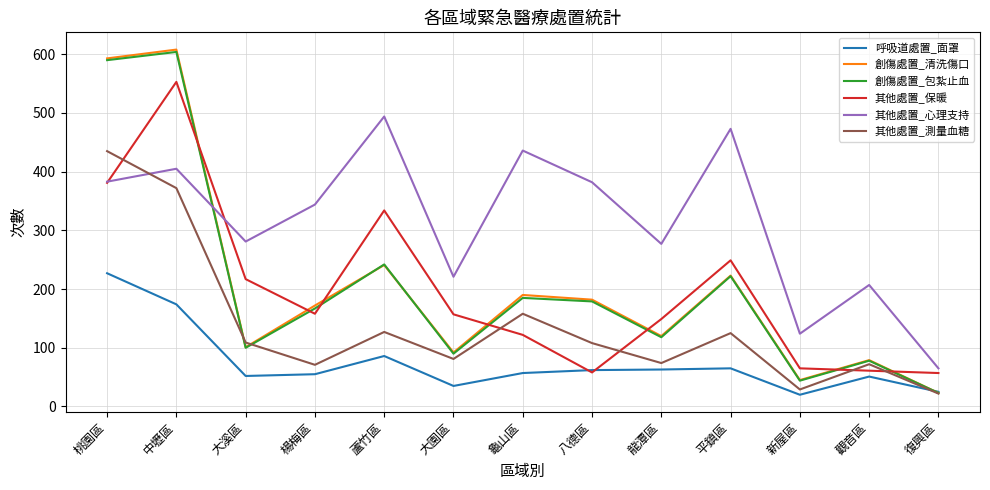

Which series changed the most between 蘆竹區 and 龍潭區?

其他處置_心理支持